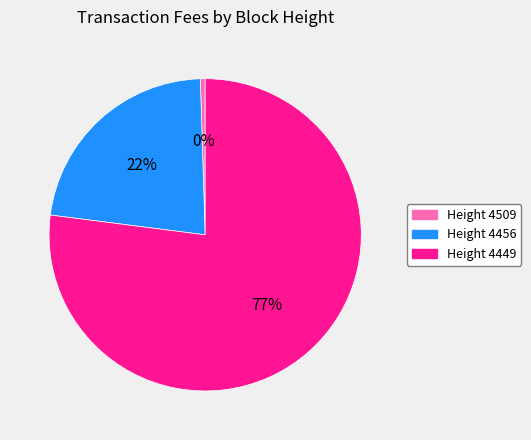

How many slices are in this pie chart?

3